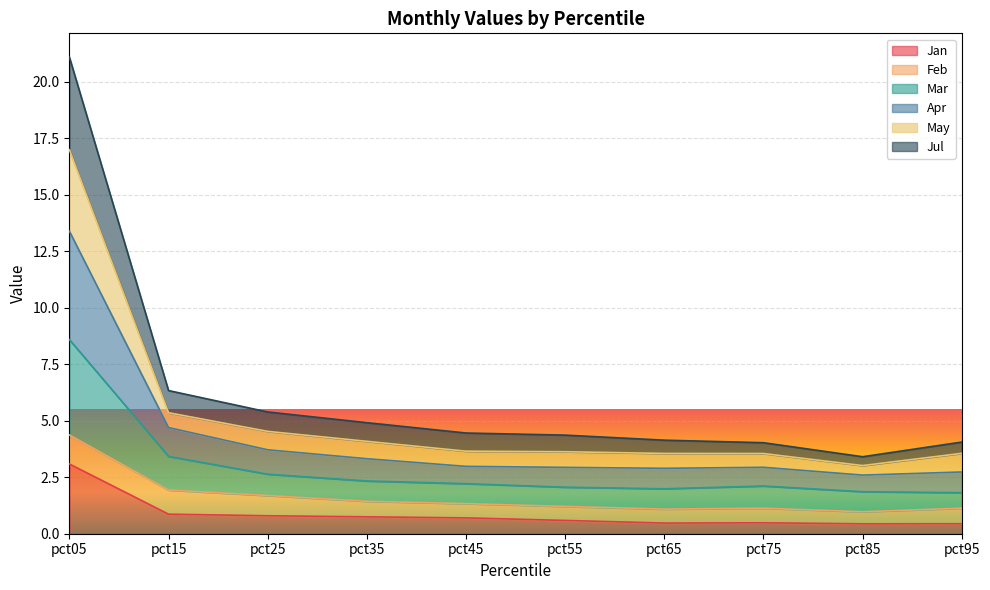

At which label does Jan reach its peak?

pct05